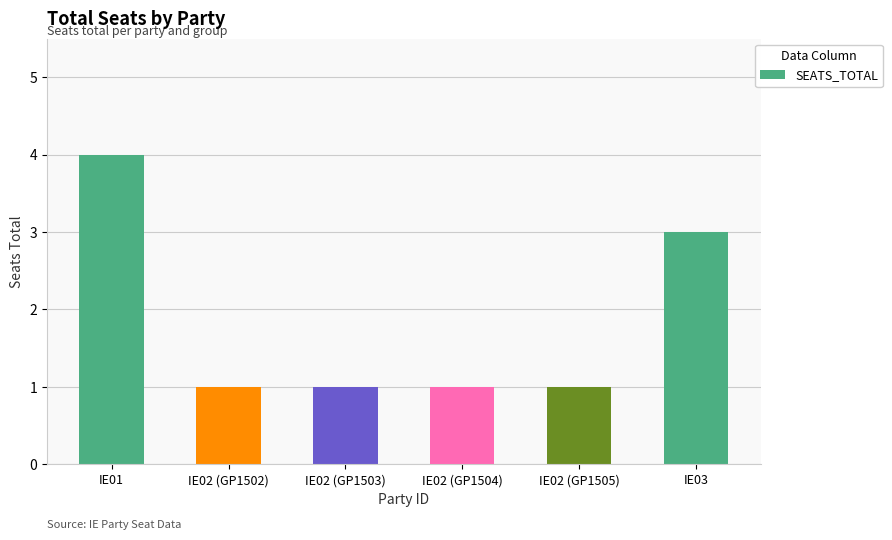

What is the sum of all values?

11